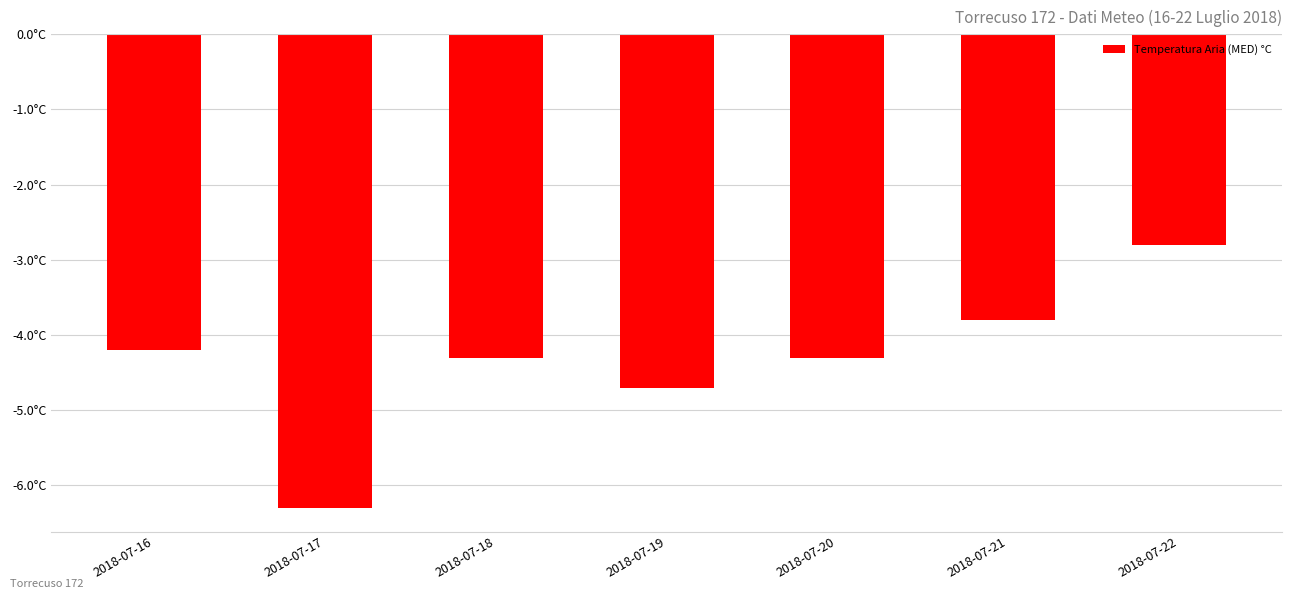

Reading left to right, transcribe all the data shown in this chart.

2018-07-16=-4.2	2018-07-17=-6.3	2018-07-18=-4.3	2018-07-19=-4.7	2018-07-20=-4.3	2018-07-21=-3.8	2018-07-22=-2.8